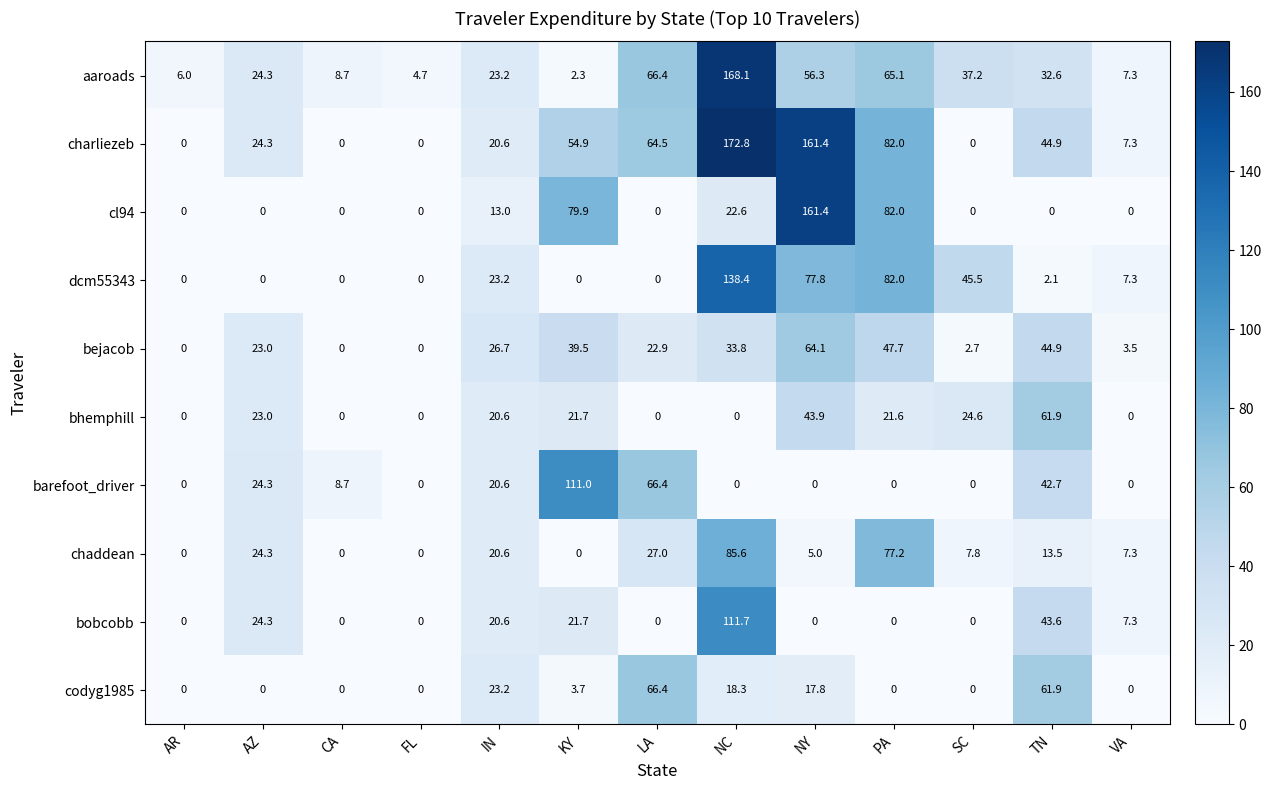

What is the difference between the maximum and minimum values in the aaroads series?

165.8